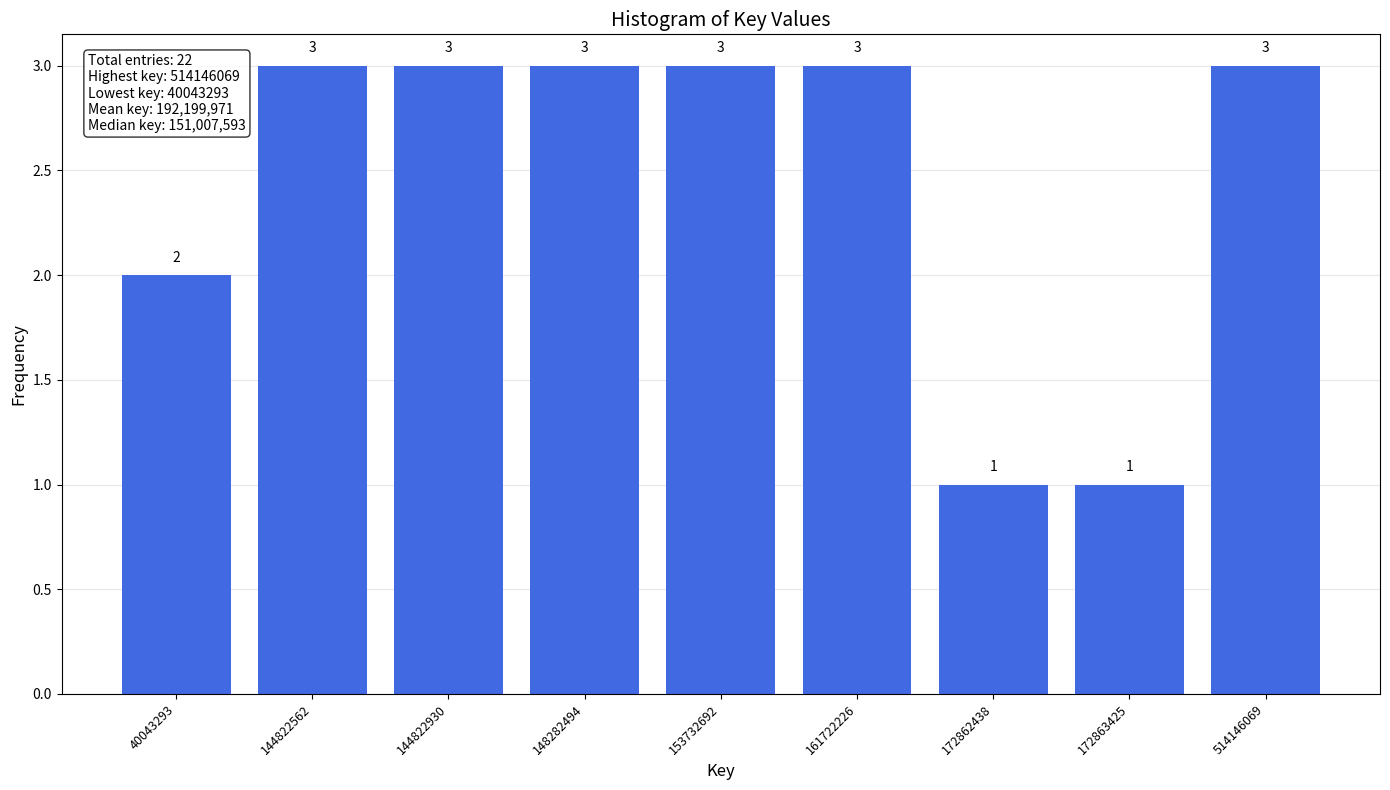

Reading left to right, extract all data points from this chart.

2	3	3	3	3	3	1	1	3